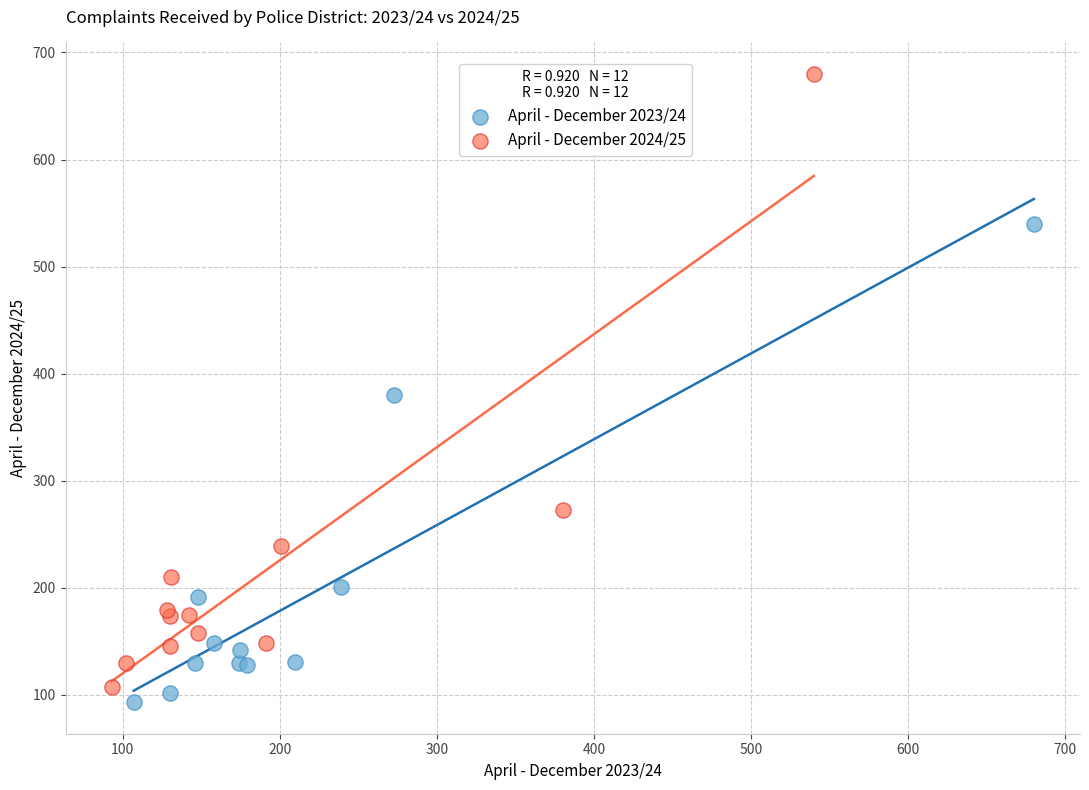

What are all the series names shown in the legend?

April - December 2023/24, April - December 2024/25